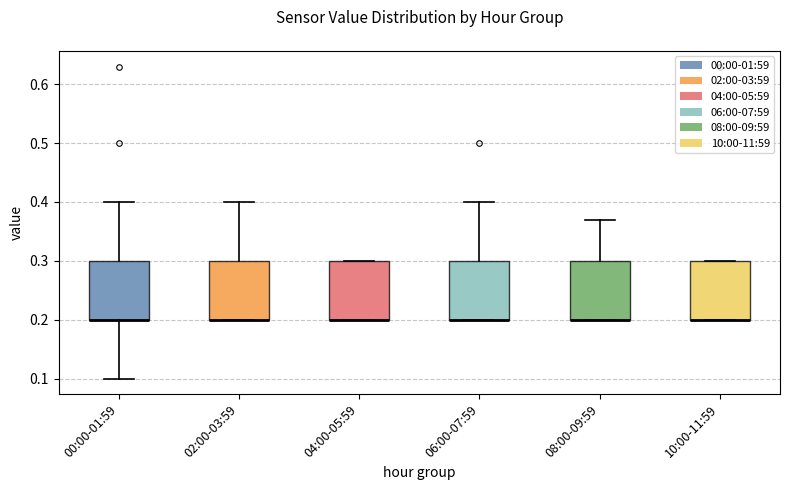

Where is the lower edge of the box for 00:00-01:59 on the y-axis? The values are not printed on the chart, so give them approximately, as read against the axis.

0.20